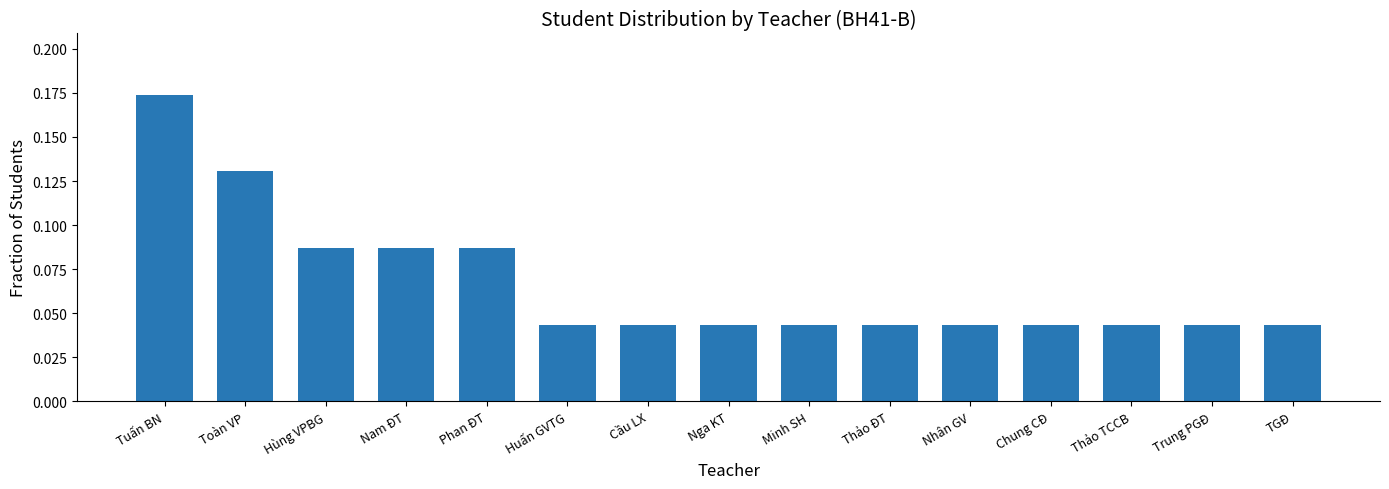

The chart shows a value of 0.0 at Toàn VP. True or false?

False